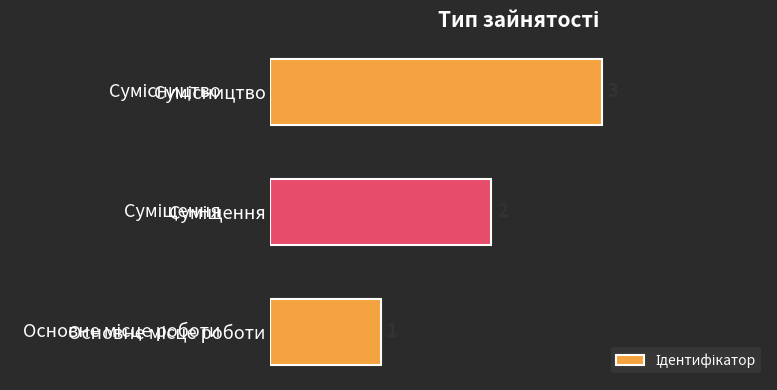

What is the sum of all values?

6